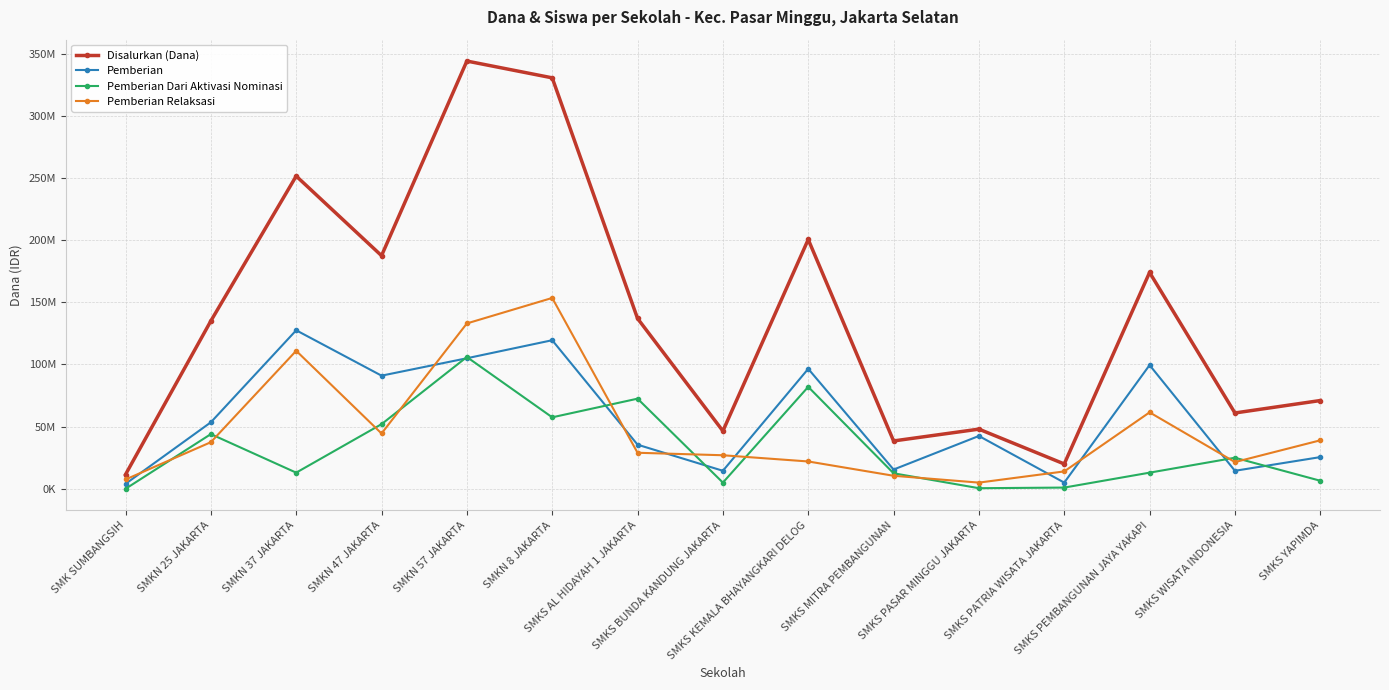

True or false: Pemberian Dari Aktivasi Nominasi and Disalurkan (Dana) intersect in this chart.

False